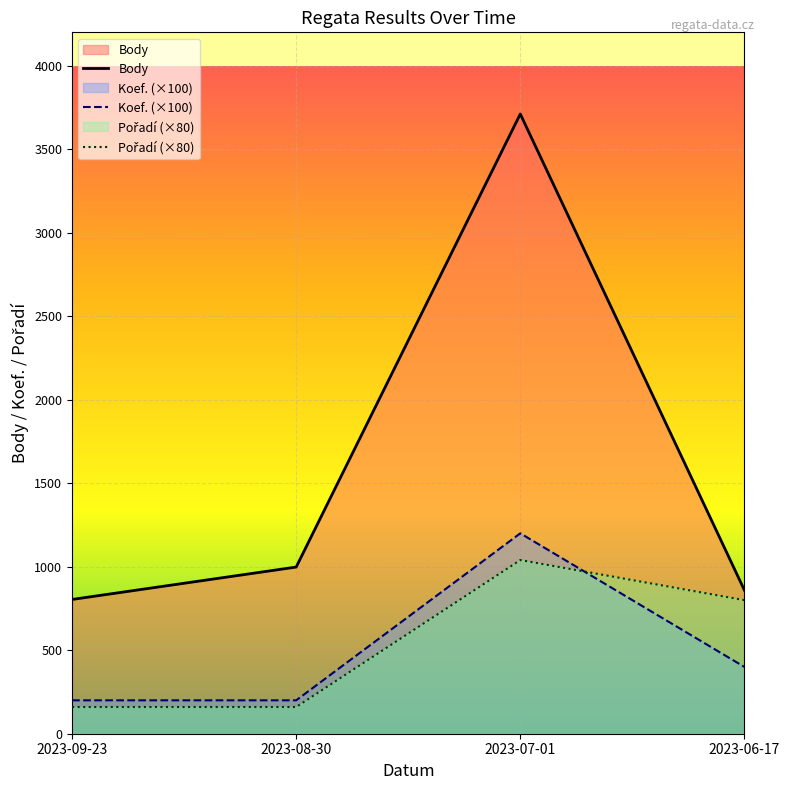

Which series has the largest range (max minus min)?

Body